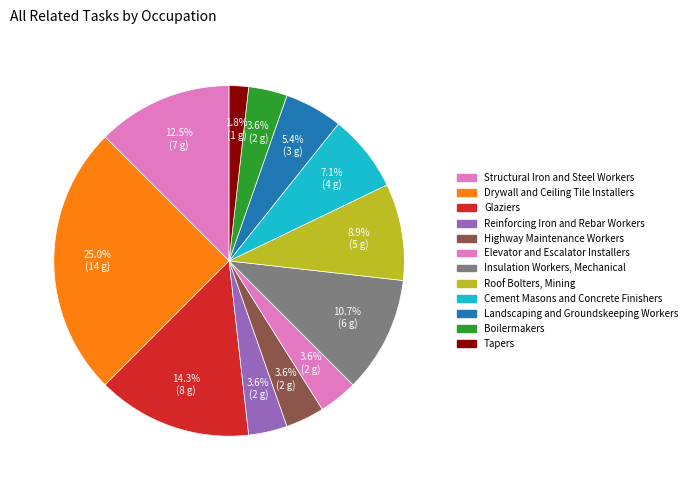

To the nearest percent, what portion does Elevator and Escalator Installers represent?

4%